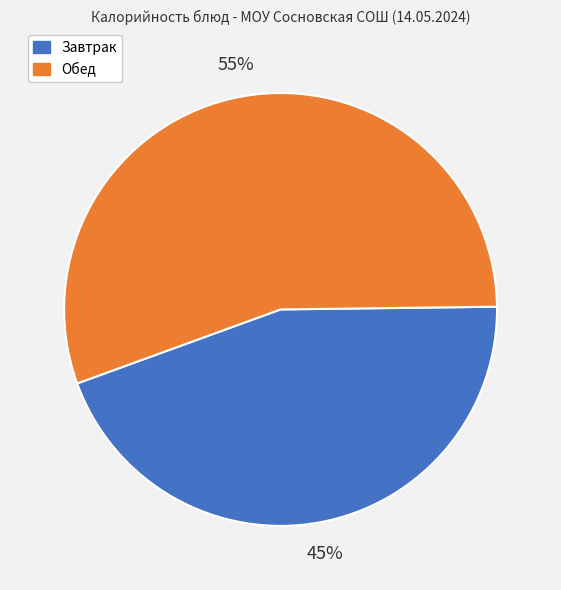

Is there any slice that represents more than half of the pie?

Yes